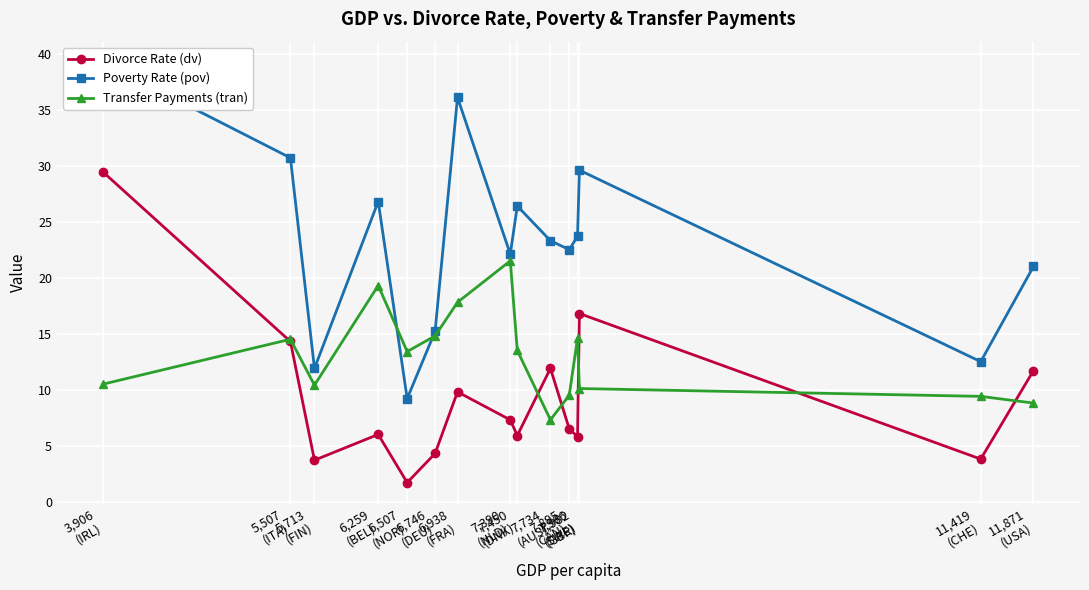

List the labels in order of Poverty Rate (pov) value, smallest first.

6,507
(NOR), 5,713
(FIN), 11,419
(CHE), 6,746
(DEU), 11,871
(USA), 7,390
(NLD), 7,895
(CAN), 7,734
(AUS), 7,966
(SWE), 7,450
(DNK), 6,259
(BEL), 7,982
(GBR), 5,507
(ITA), 6,938
(FRA), 3,906
(IRL)